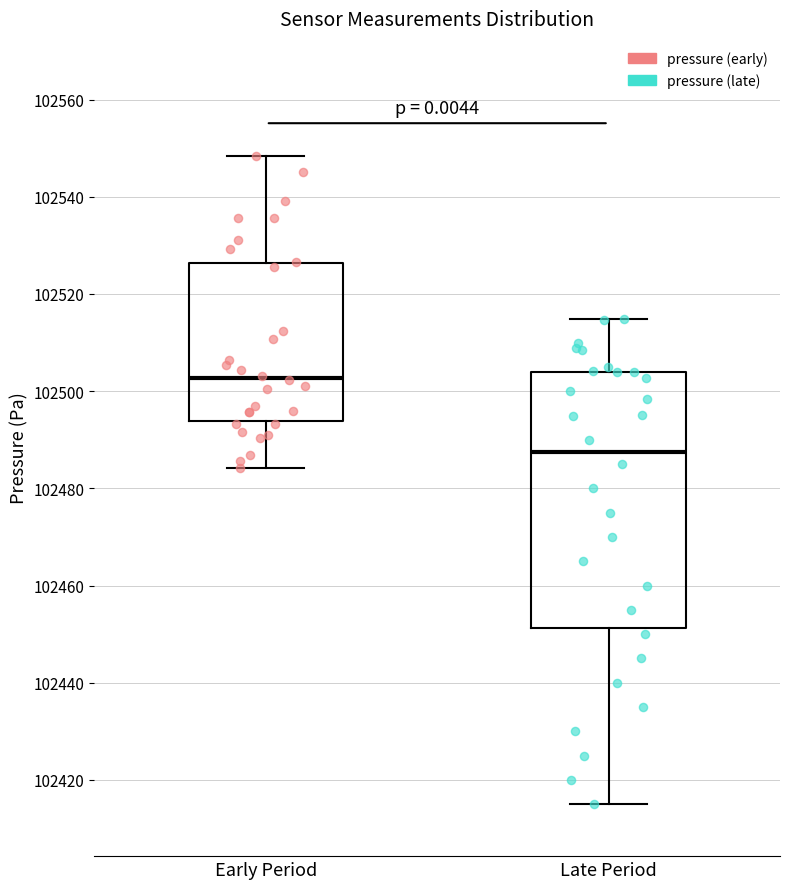

Reading left to right, read every box against the y-axis: the position of its median line, the range the box covers, and the ends of its whiskers. The values are not printed on the chart, so give them approximately, as read against the axis.

Early Period: median 102502, box 102494 to 102526, whiskers 102484 to 102548
Late Period: median 102488, box 102452 to 102504, whiskers 102416 to 102514